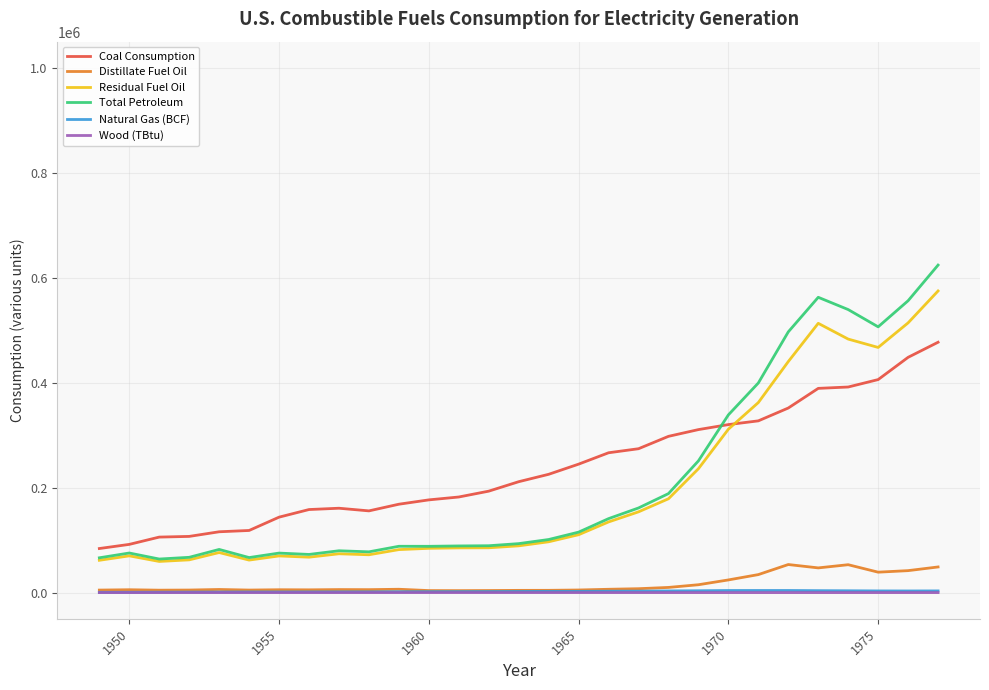

True or false: Distillate Fuel Oil and Total Petroleum cross at least once.

False